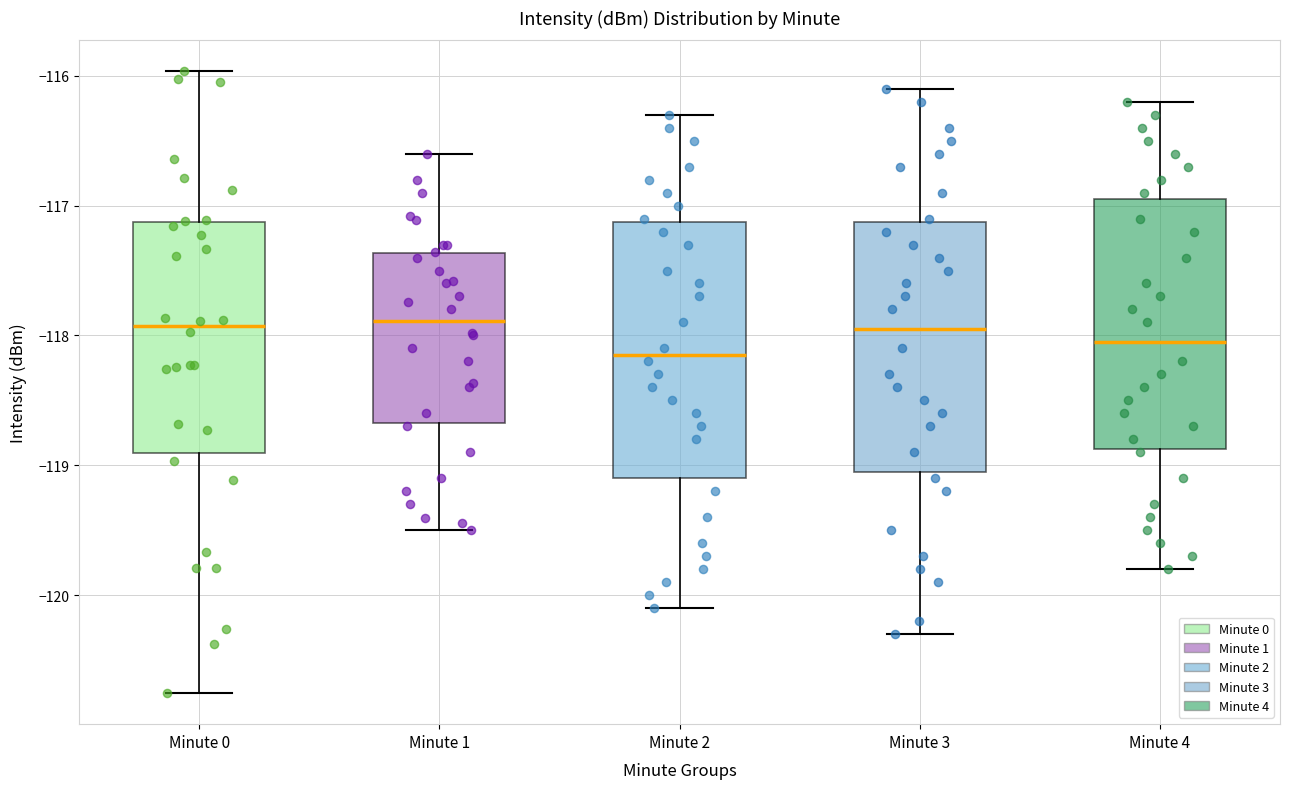

Where is the lower edge of the box for Minute 0 on the y-axis? The values are not printed on the chart, so give them approximately, as read against the axis.

-118.9